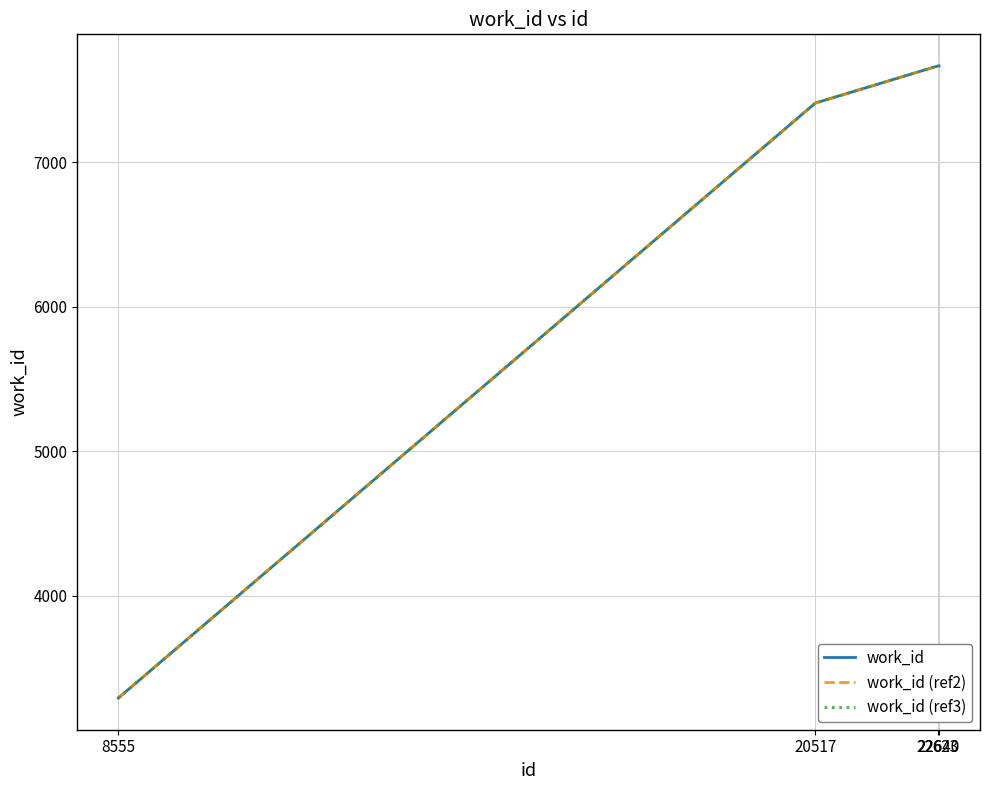

Is it true that work_id equals 7408 at 20517?

True